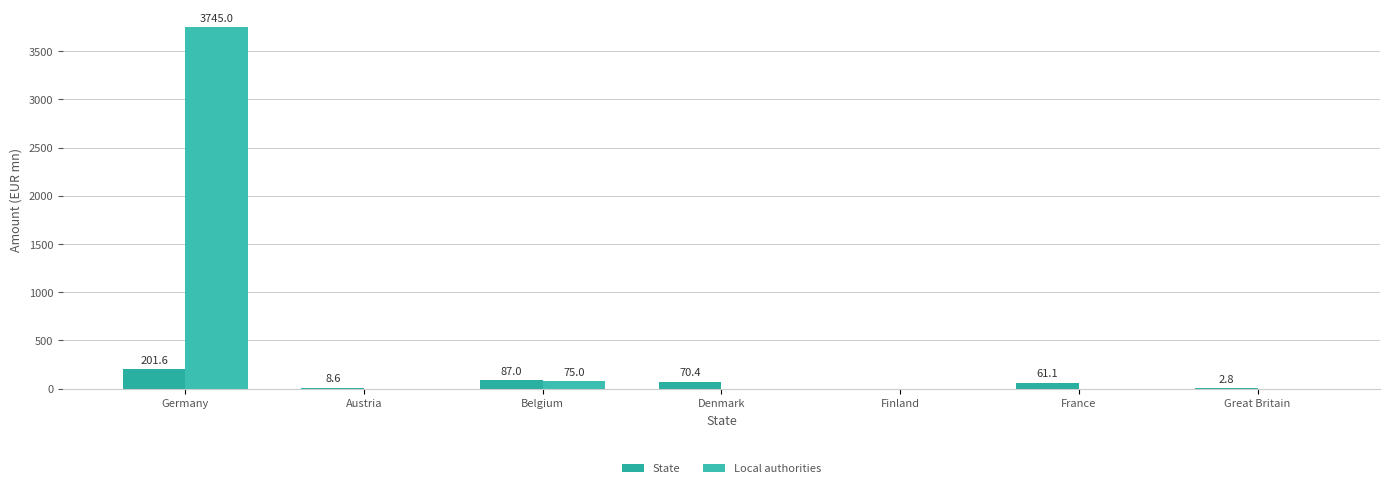

Reading left to right, extract all data points from this chart.

State: Germany=201.6	Austria=8.6	Belgium=87.0	Denmark=70.4	Finland=0.0	France=61.1	Great Britain=2.8
Local authorities: Germany=3745.0	Austria=0.0	Belgium=75.0	Denmark=0.0	Finland=0.0	France=0.0	Great Britain=0.0